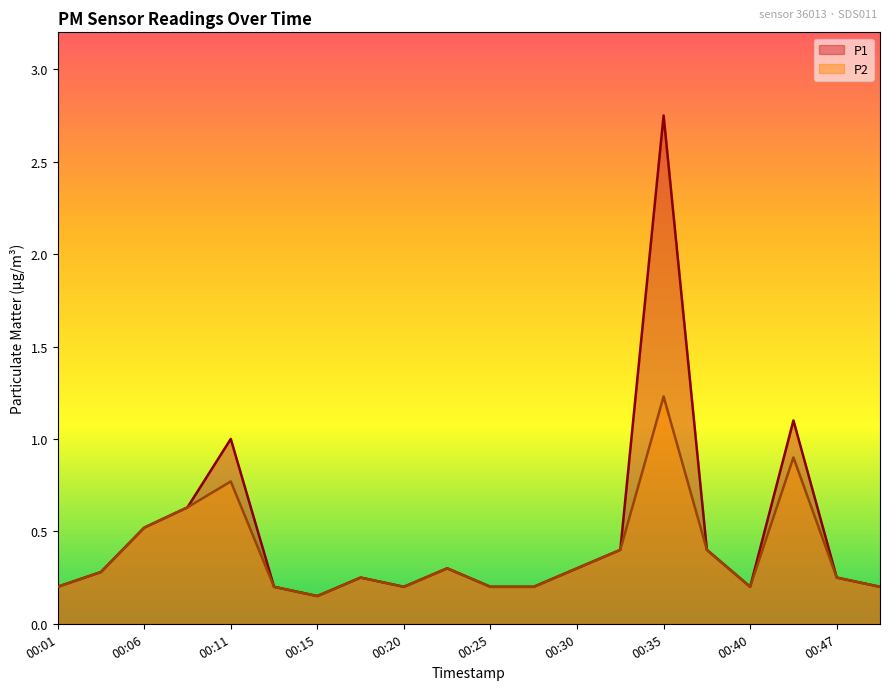

Between 00:15 and 00:35, which is larger?

00:35